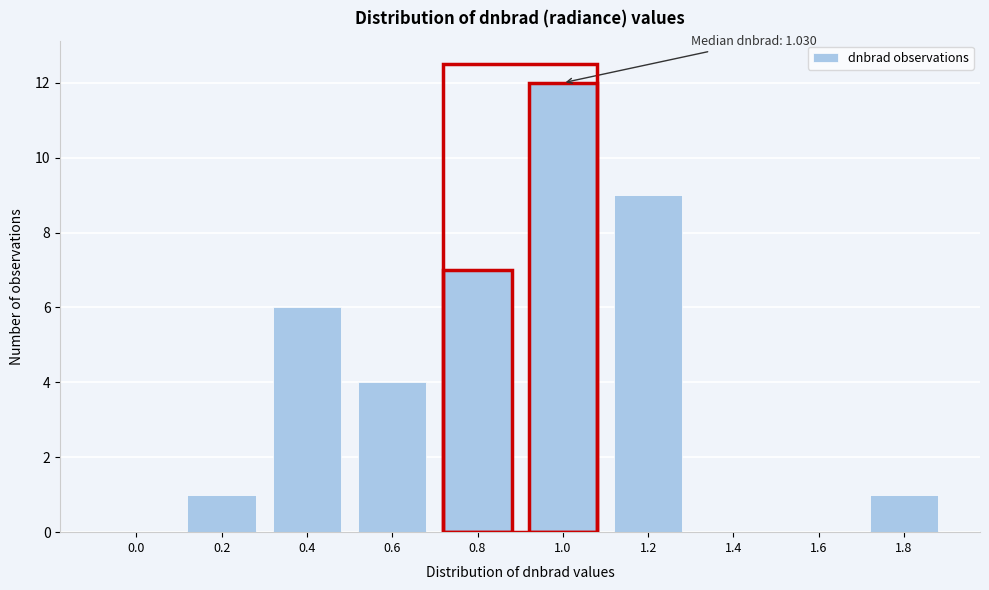

Reading left to right, transcribe all the data shown in this chart.

0.0=0	0.2=1	0.4=6	0.6=4	0.8=7	1.0=12	1.2=9	1.4=0	1.6=0	1.8=1